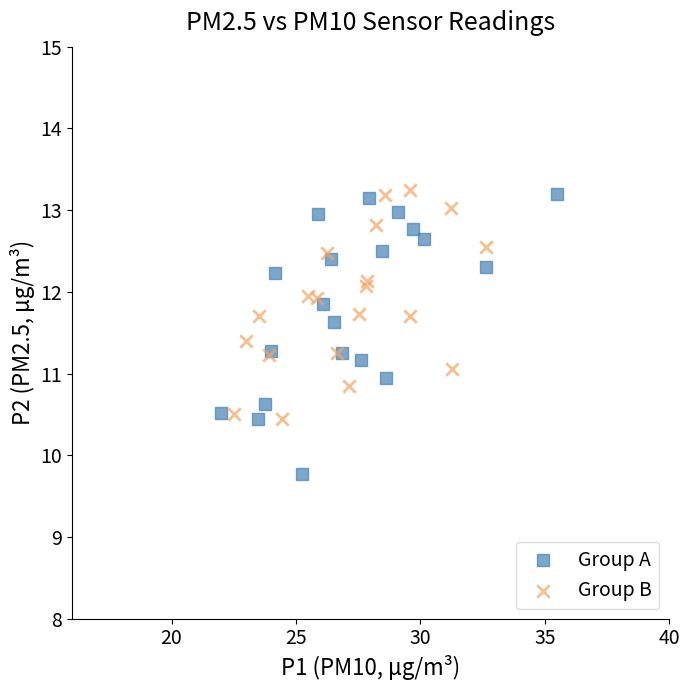

What are all the series names shown in the legend?

Group A, Group B